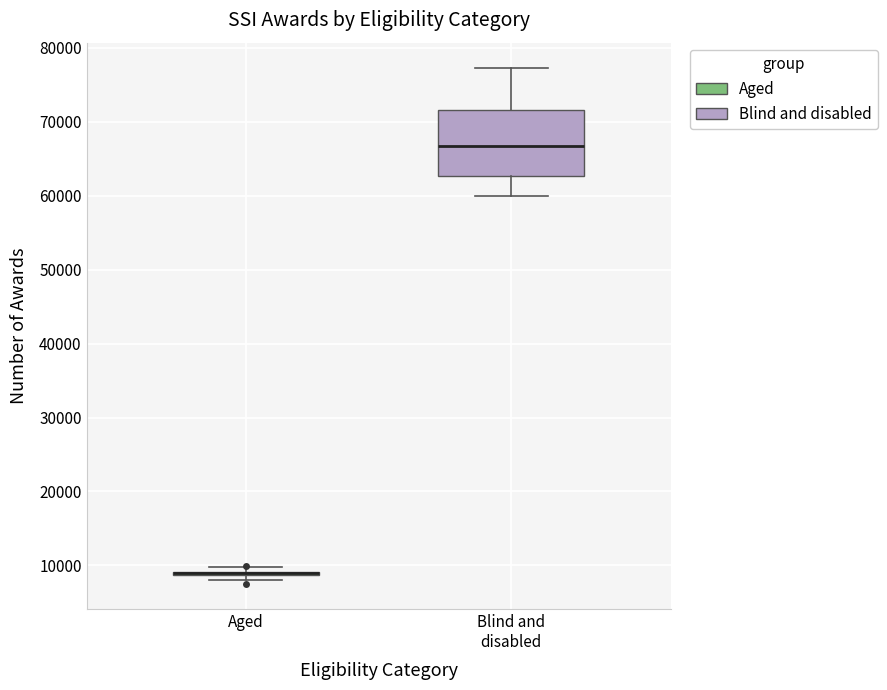

Where is the upper edge of the box for Blind and disabled on the y-axis? The values are not printed on the chart, so give them approximately, as read against the axis.

72000